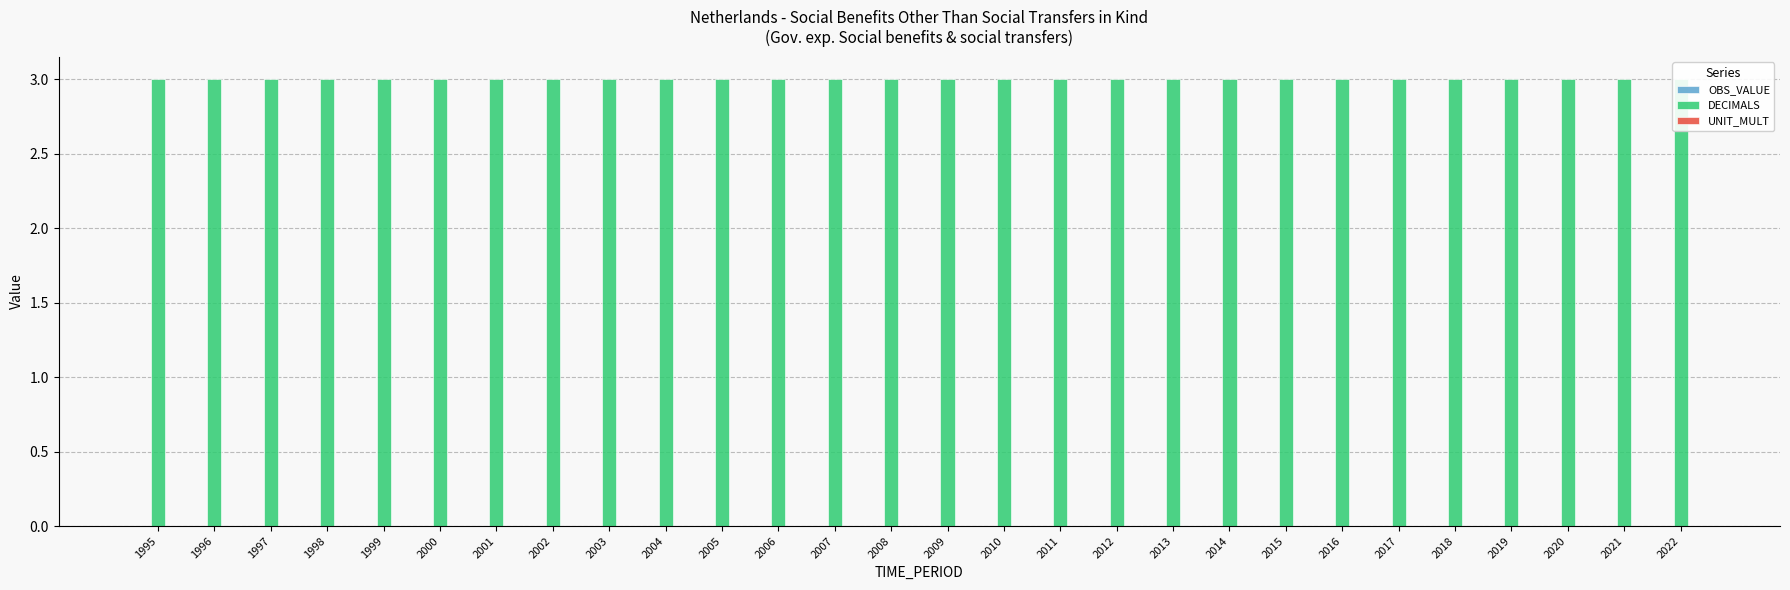

Which category has the lowest value in the DECIMALS series?

1995